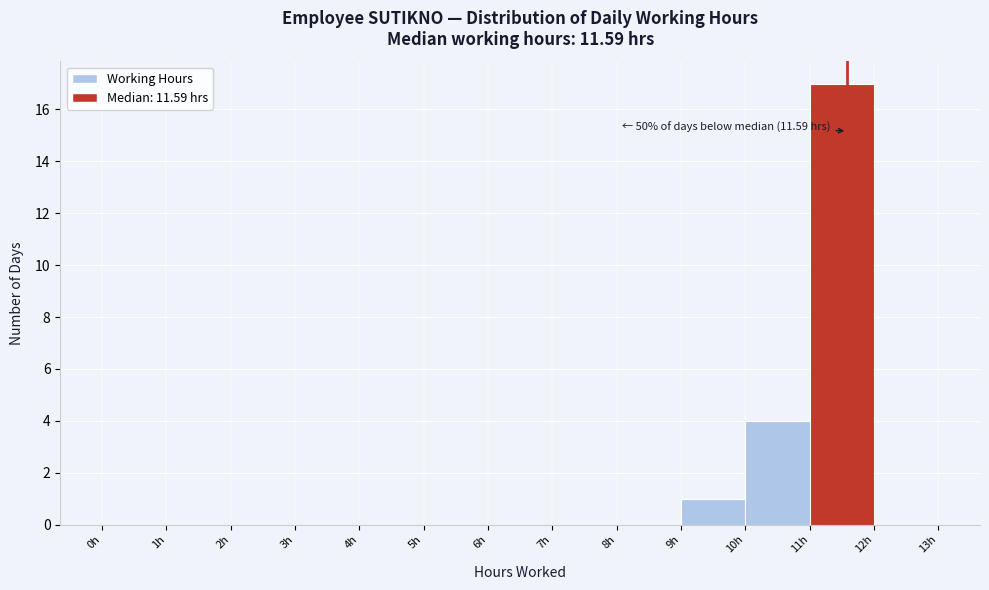

Over which range of the x-axis is the bar tallest?

11 to 12